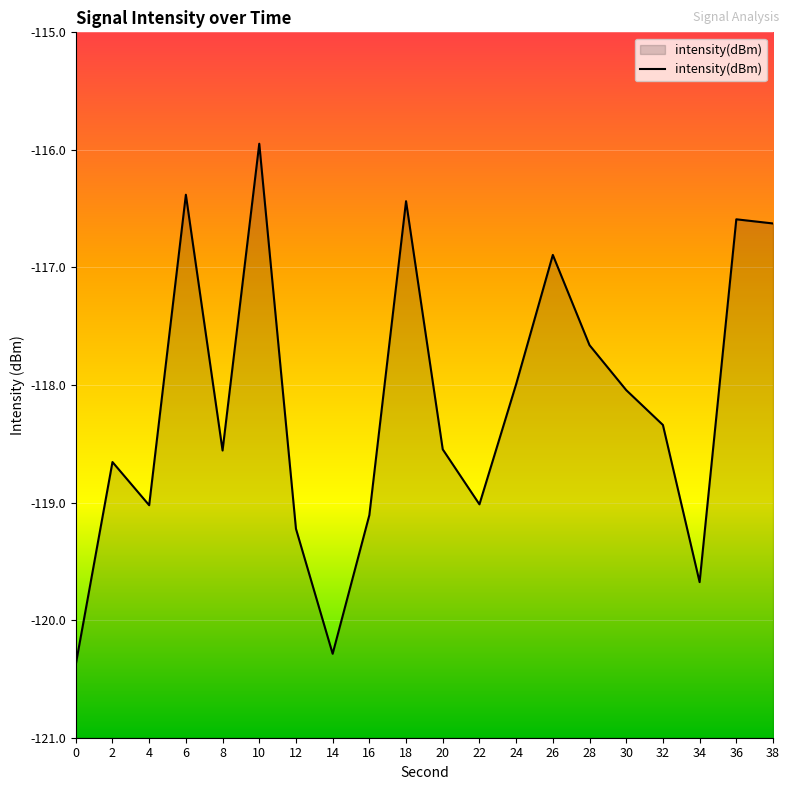

List the labels in order of value, smallest first.

0, 14, 34, 12, 16, 4, 22, 2, 8, 20, 32, 30, 24, 28, 26, 38, 36, 18, 6, 10